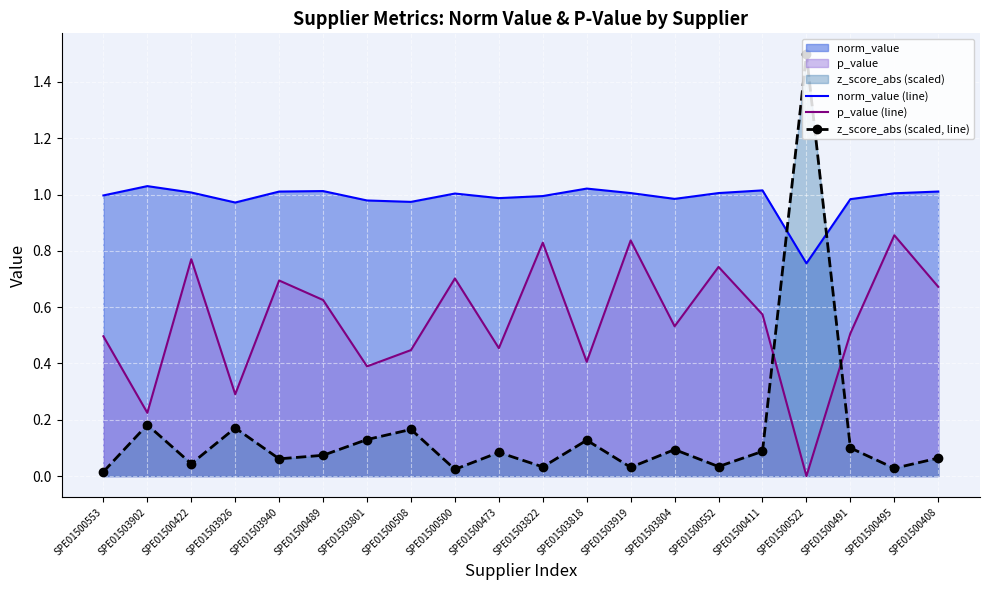

At how many categories does at least one series exceed 0?

20